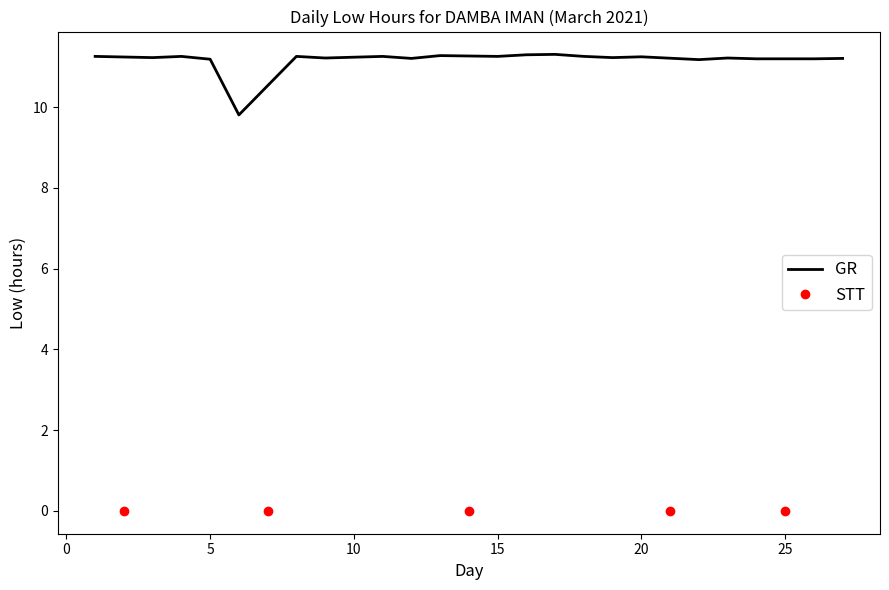

Where is the data nearest to the value 5?

6